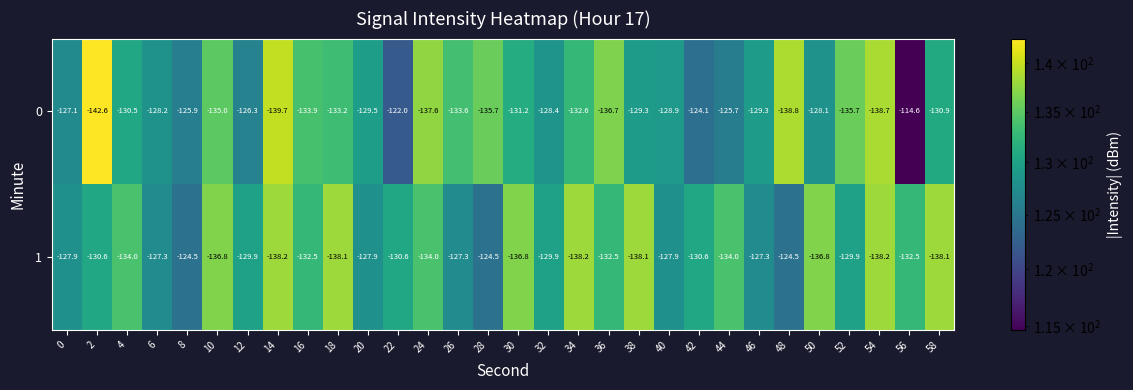

Where is 0 nearest to the value -128?

50